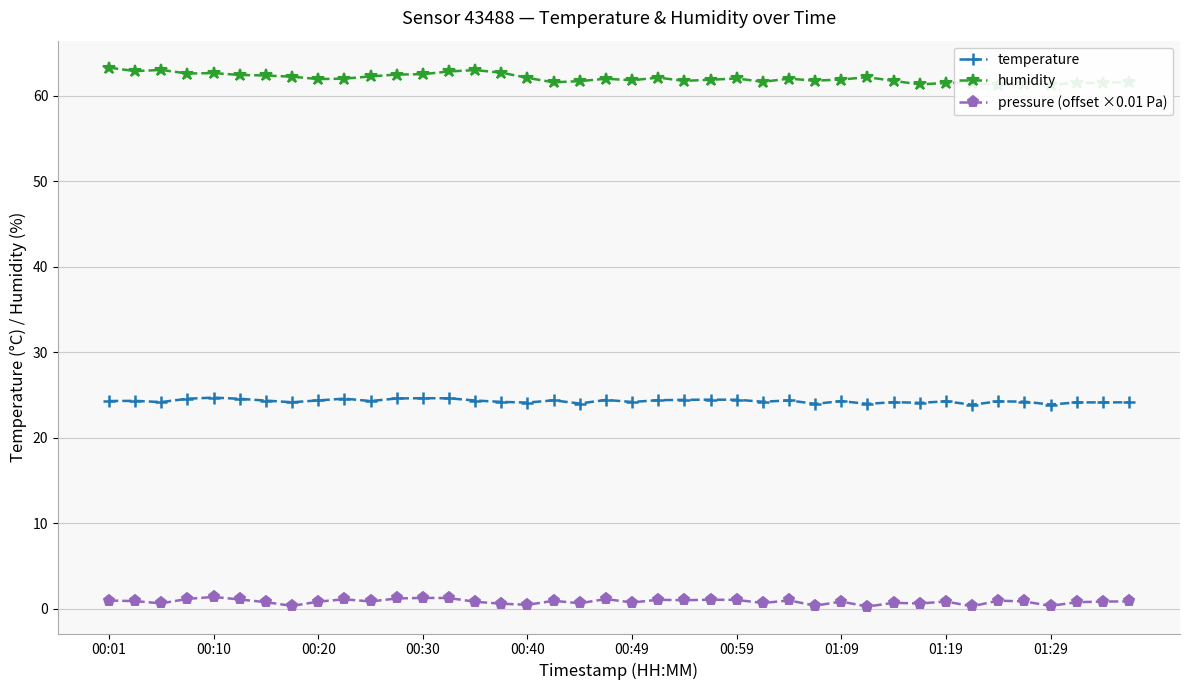

The value of temperature at 00:30 is 16.2. True or false?

False